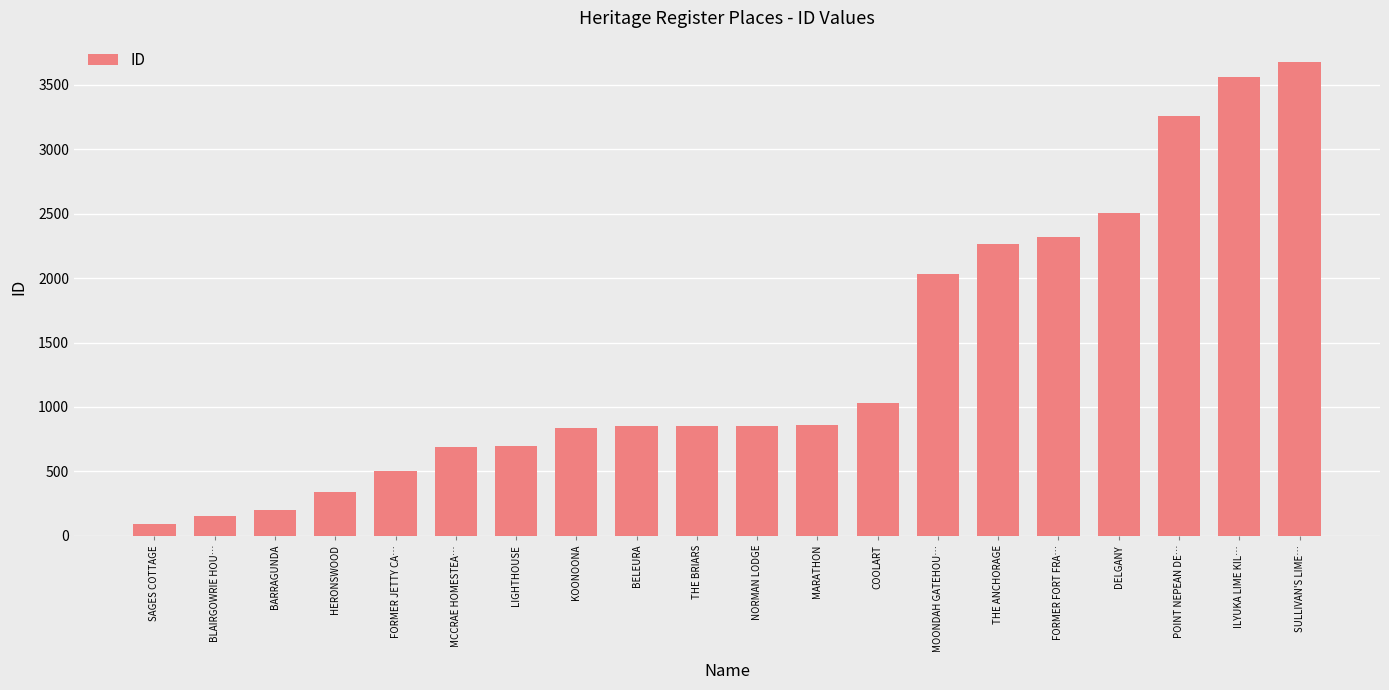

How many data points does each series have?

20